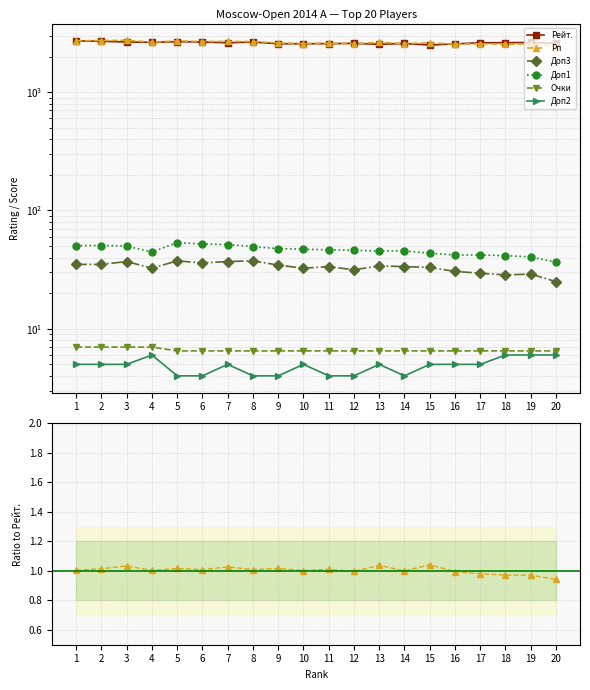

True or false: Рейт. has a value of 2536.0 at 13.

True